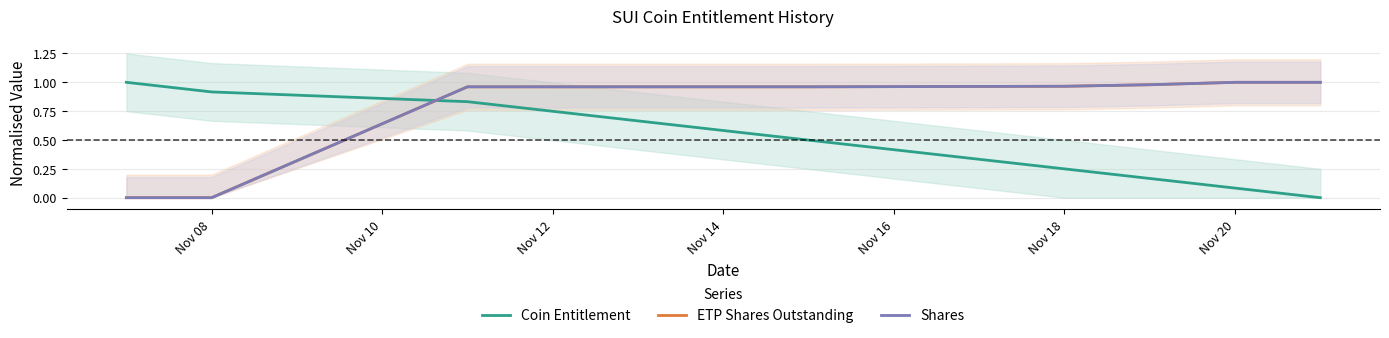

How many intersections are there between Coin Entitlement and Shares?

1